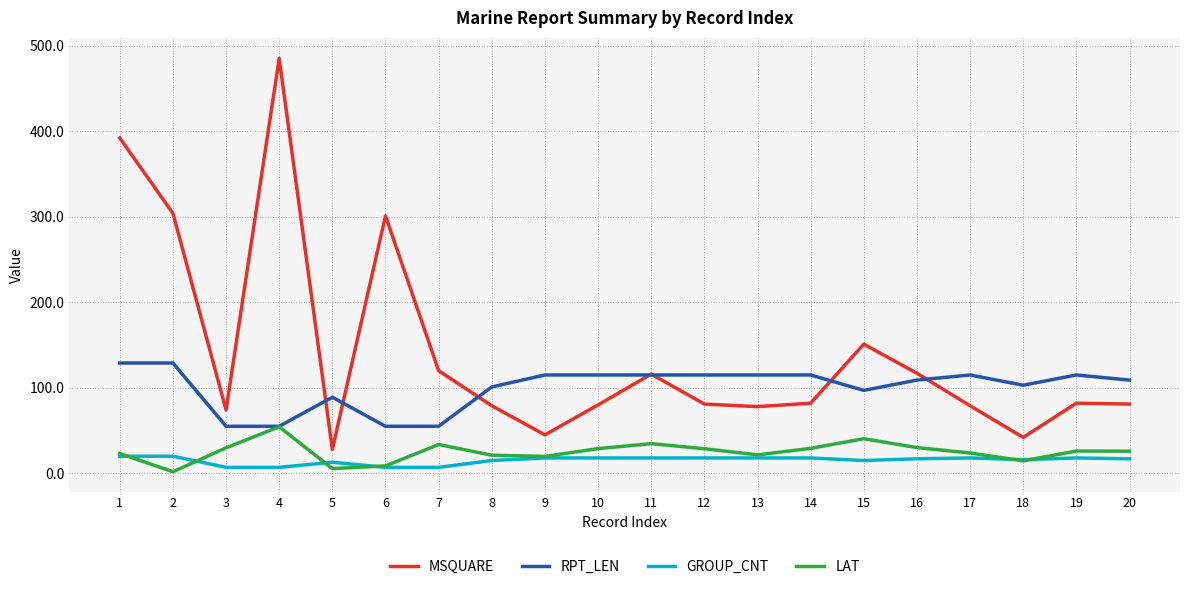

Where is the first local minimum for MSQUARE?

3